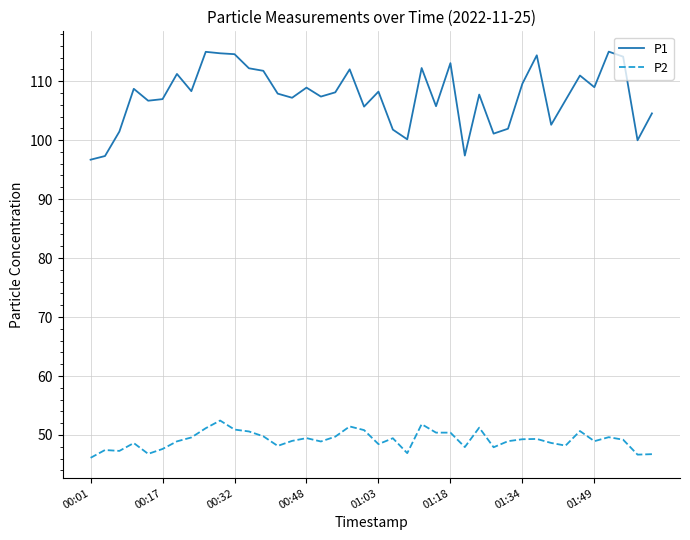

Which series has the largest total across all categories?

P1